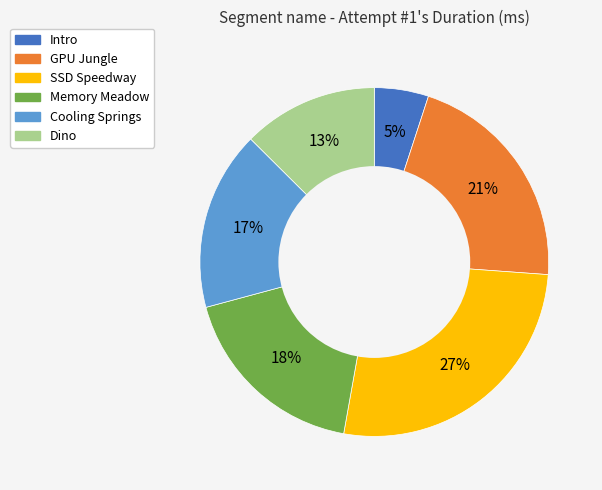

To the nearest percent, what is the difference between the GPU Jungle and Memory Meadow slice percentages?

3%